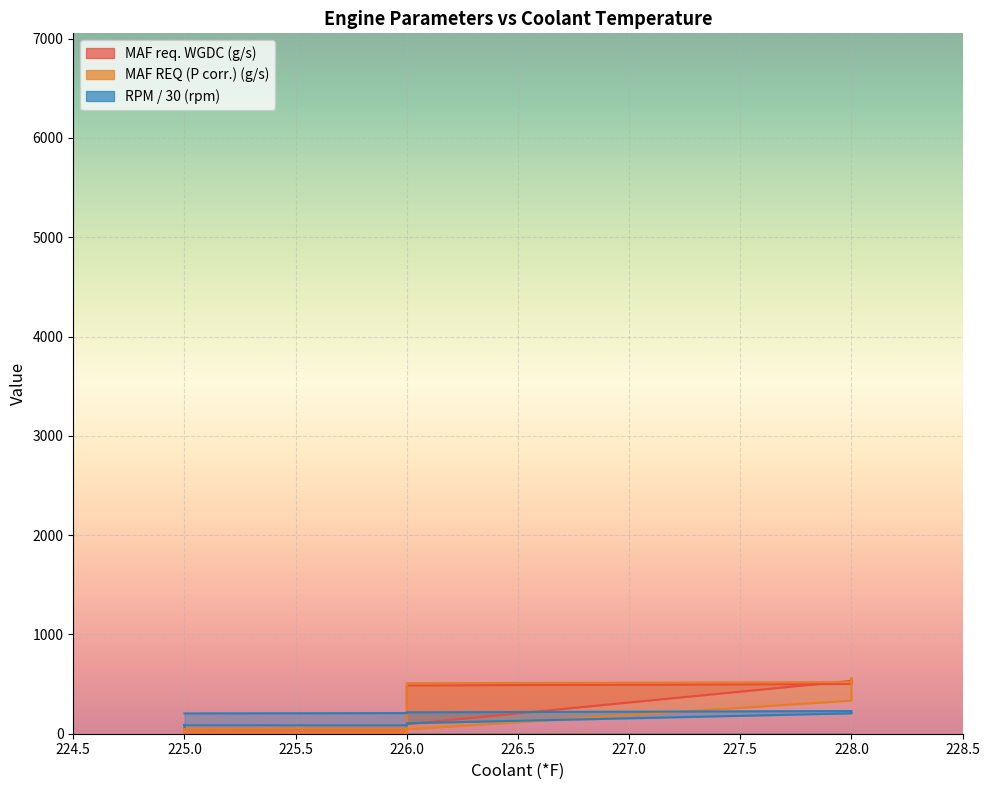

What is the average value of the MAF req. WGDC (g/s) series?

110.9